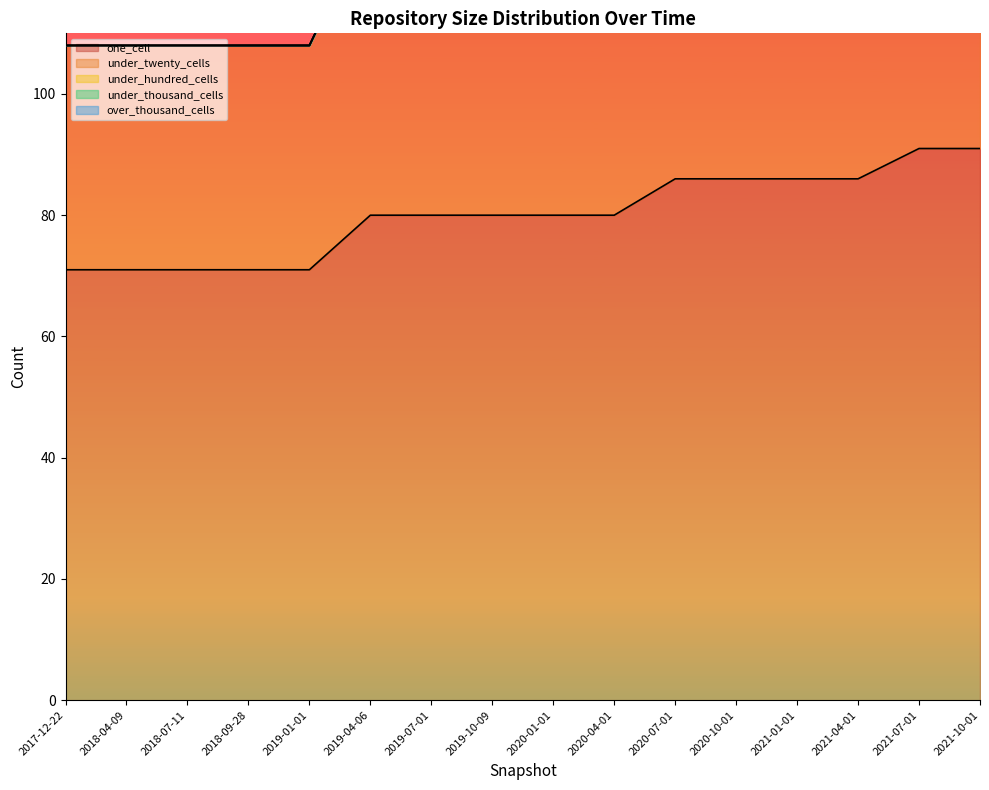

Which series has the largest range (max minus min)?

under_twenty_cells